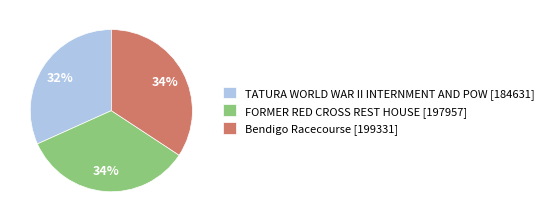

To the nearest percent, what percentage of the pie is FORMER RED CROSS REST HOUSE?

34%